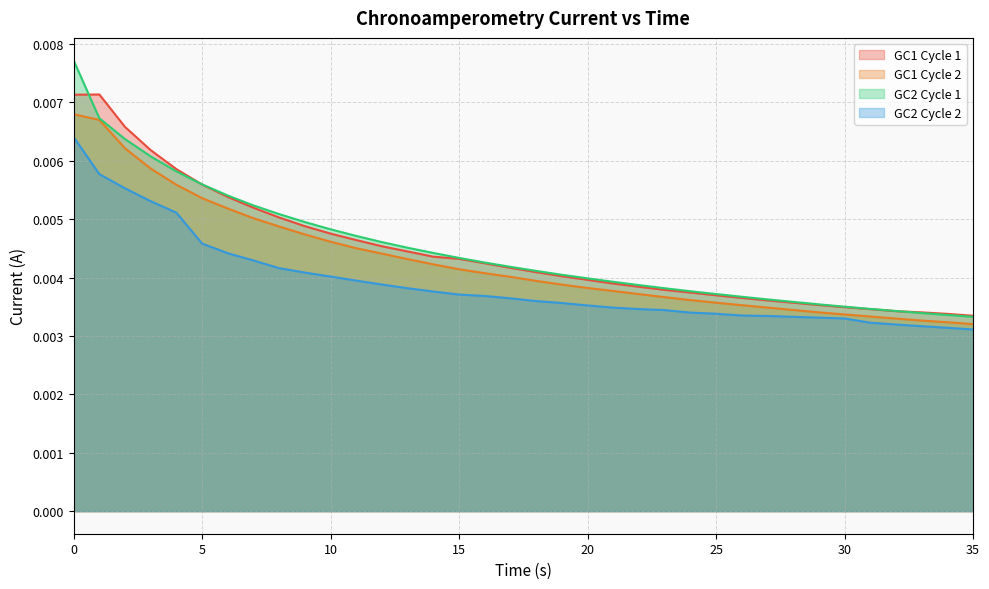

At which label is GC1 Cycle 1 closest to 0?

35